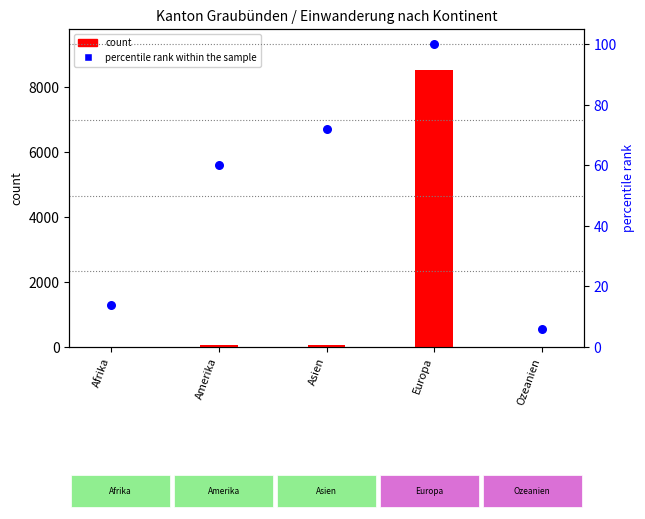

At which category is the sum across all series the highest?

Europa